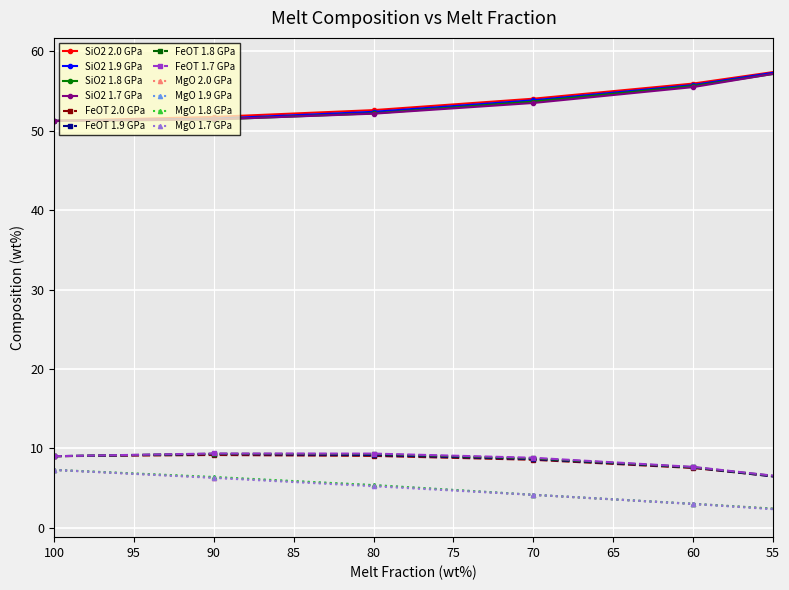

True or false: SiO2 (wt%) and MgO (wt%) cross at least once.

False